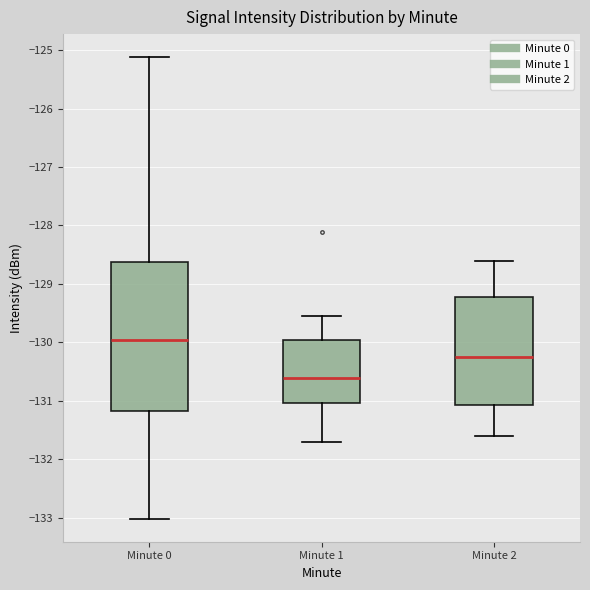

Comparing the boxes themselves (not the whiskers), which one is the tallest?

Minute 0